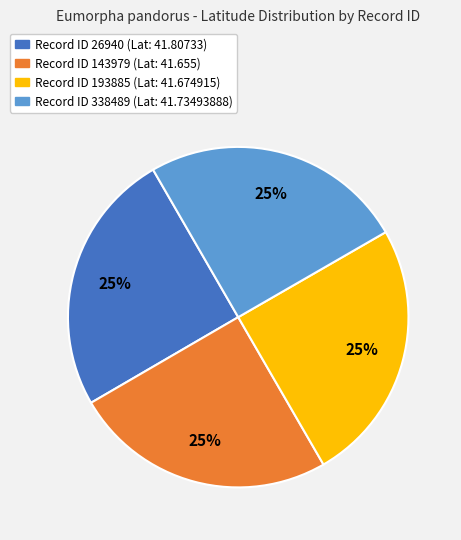

Is there a majority slice in this chart?

No